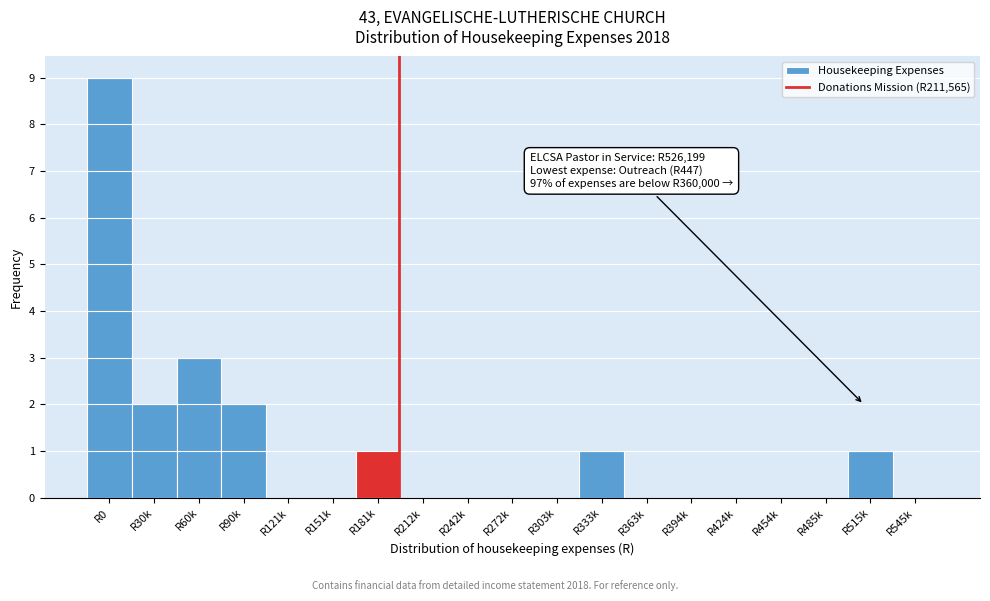

Reading right to left, extract all data points from this chart.

R545k=0	R515k=1	R485k=0	R454k=0	R424k=0	R394k=0	R363k=0	R333k=1	R303k=0	R272k=0	R242k=0	R212k=0	R181k=1	R151k=0	R121k=0	R90k=2	R60k=3	R30k=2	R0=9